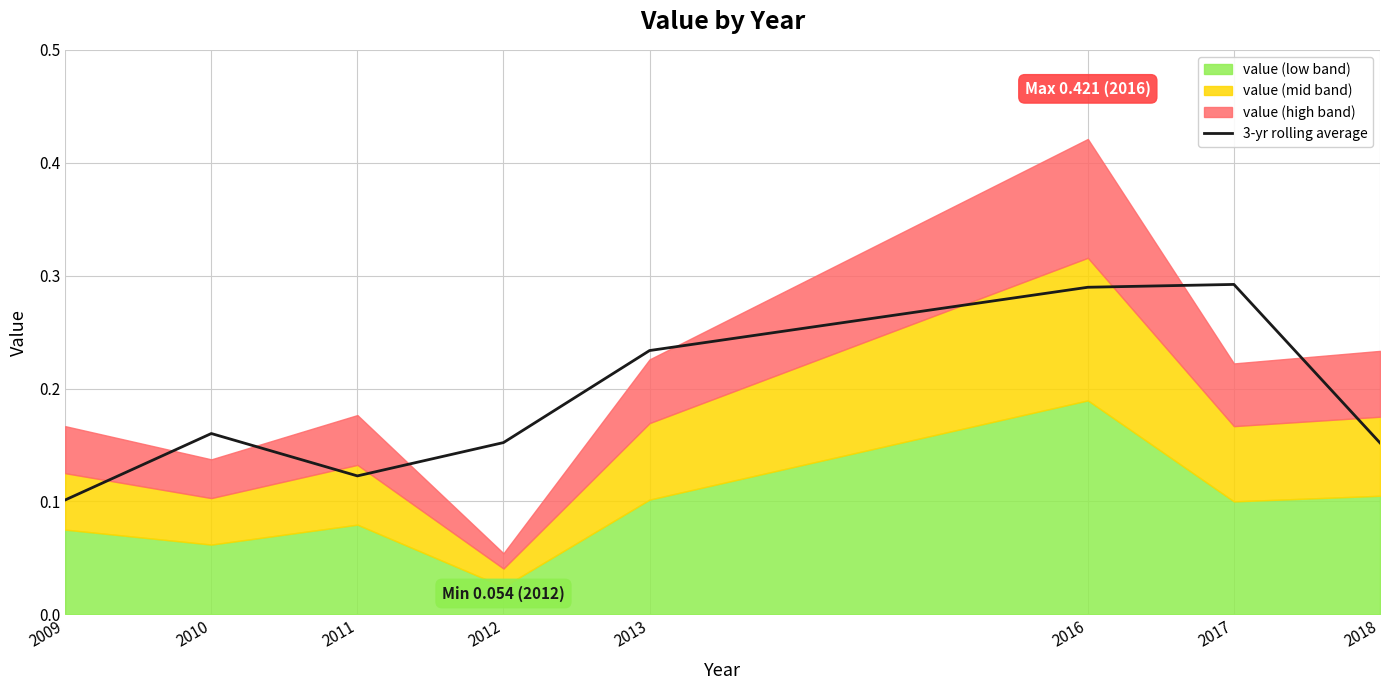

How many lines are shown in the chart?

1